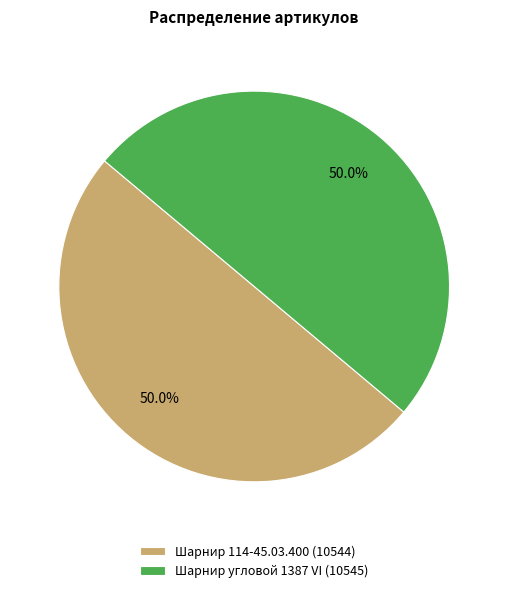

Approximately how many times larger is the value at Шарнир 114-45.03.400 (10544) compared to Шарнир угловой 1387 VI (10545)?

1.0